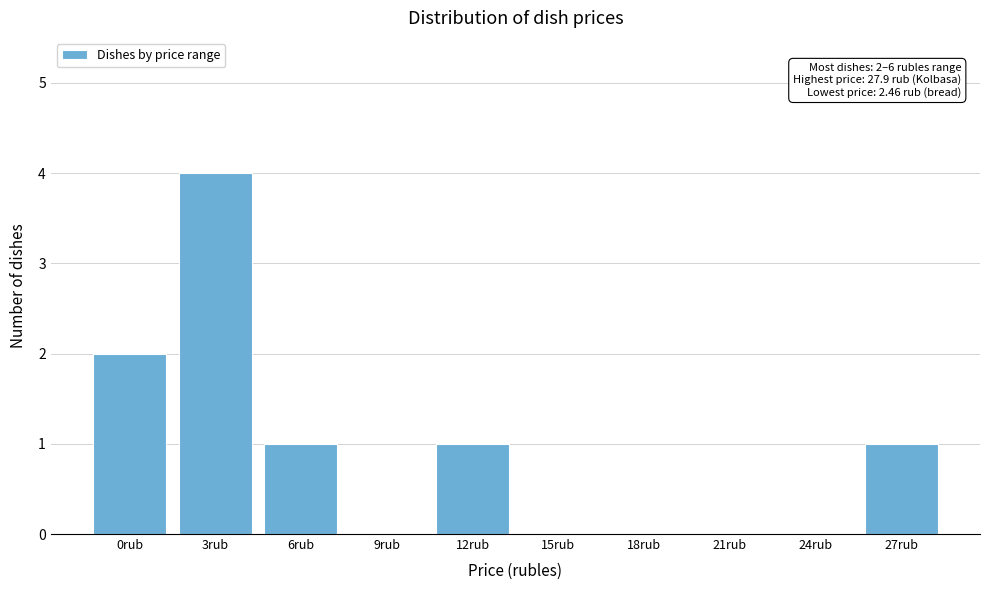

Reading left to right, what are all the values shown in this chart?

0rub=2	3rub=4	6rub=1	9rub=0	12rub=1	15rub=0	18rub=0	21rub=0	24rub=0	27rub=1